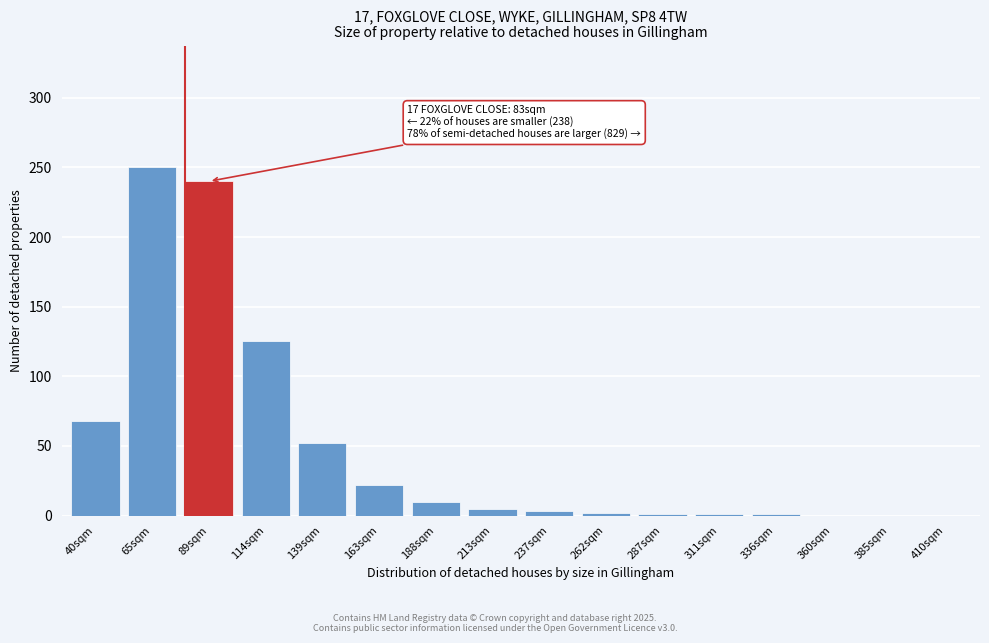

The value at 89sqm is 83. True or false?

False